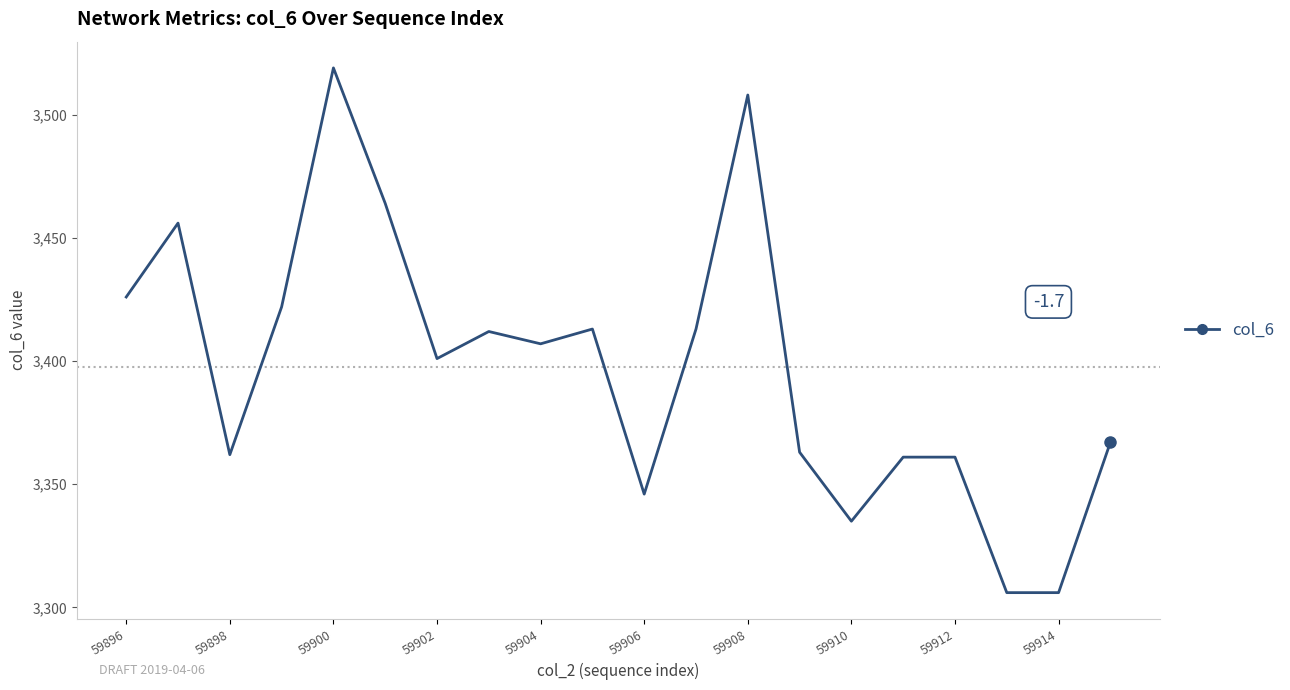

What is the greatest value displayed?

3519